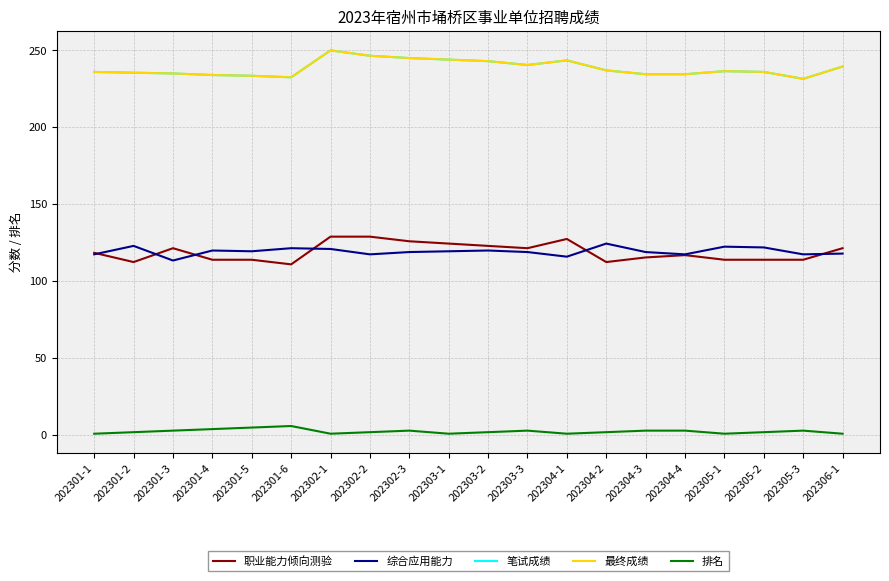

What are all the series names shown in the legend?

职业能力倾向测验, 综合应用能力, 笔试成绩, 最终成绩, 排名